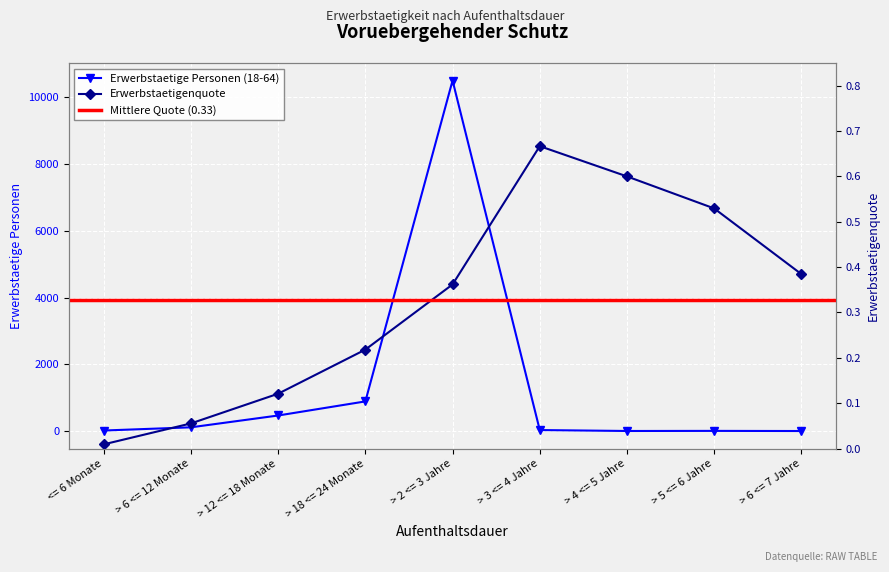

True or false: Erwerbstaetige Personen (18-64) has more than 1 points higher than both neighbors.

True